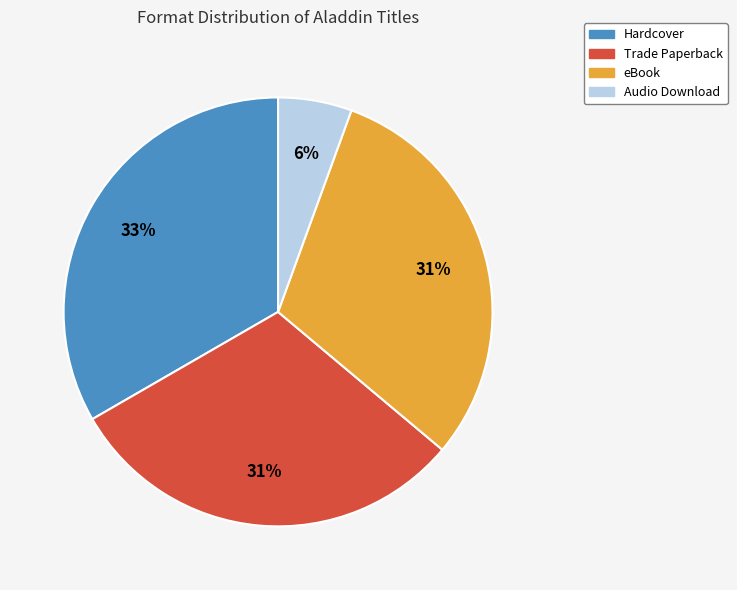

Count the number of slices in the pie.

4